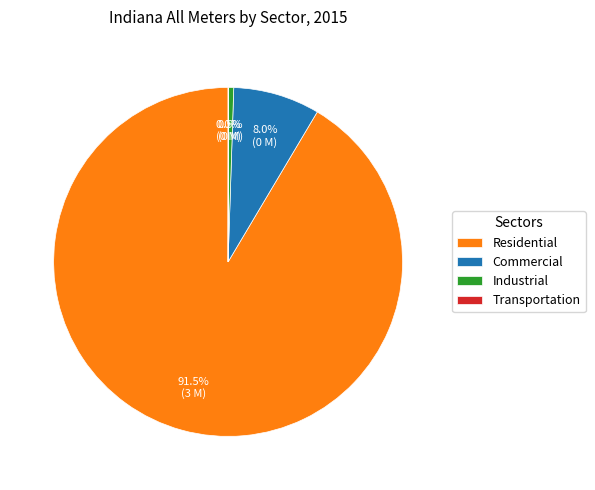

Between Residential and Industrial, which is larger?

Residential